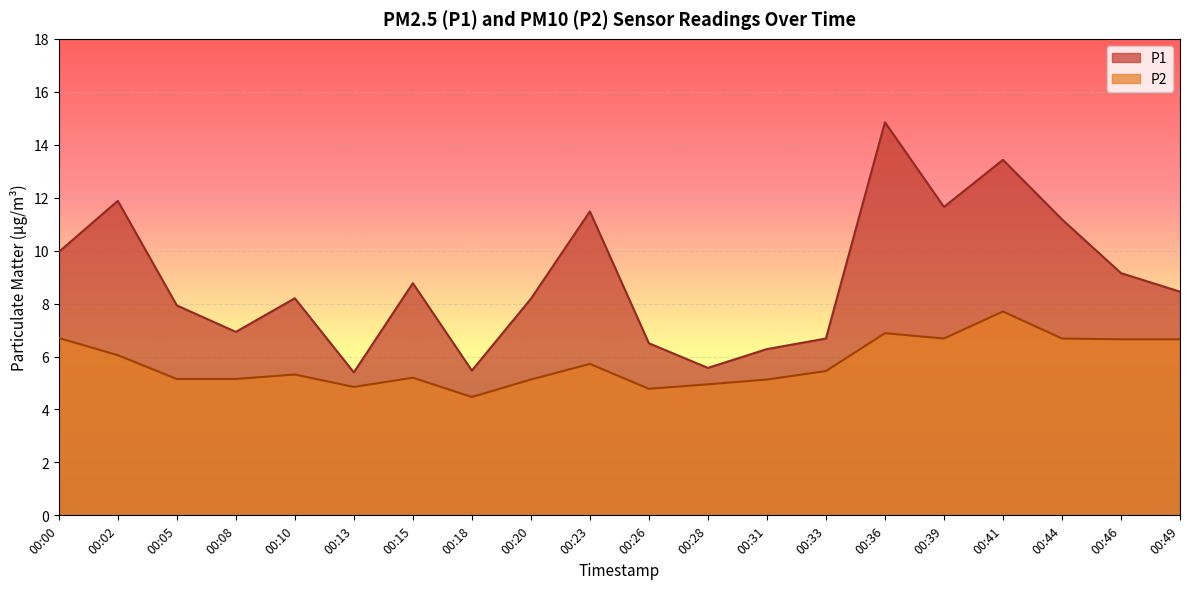

Reading left to right, transcribe all the data shown in this chart.

P1: 00:00=9.9	00:02=11.9	00:05=7.9	00:08=6.9	00:10=8.2	00:13=5.4	00:15=8.8	00:18=5.5	00:20=8.2	00:23=11.5	00:26=6.5	00:28=5.6	00:31=6.3	00:33=6.7	00:36=14.8	00:39=11.7	00:41=13.4	00:44=11.2	00:46=9.2	00:49=8.4
P2: 00:00=6.7	00:02=6.0	00:05=5.2	00:08=5.2	00:10=5.3	00:13=4.8	00:15=5.2	00:18=4.5	00:20=5.1	00:23=5.7	00:26=4.8	00:28=5.0	00:31=5.1	00:33=5.5	00:36=6.9	00:39=6.7	00:41=7.7	00:44=6.7	00:46=6.7	00:49=6.7